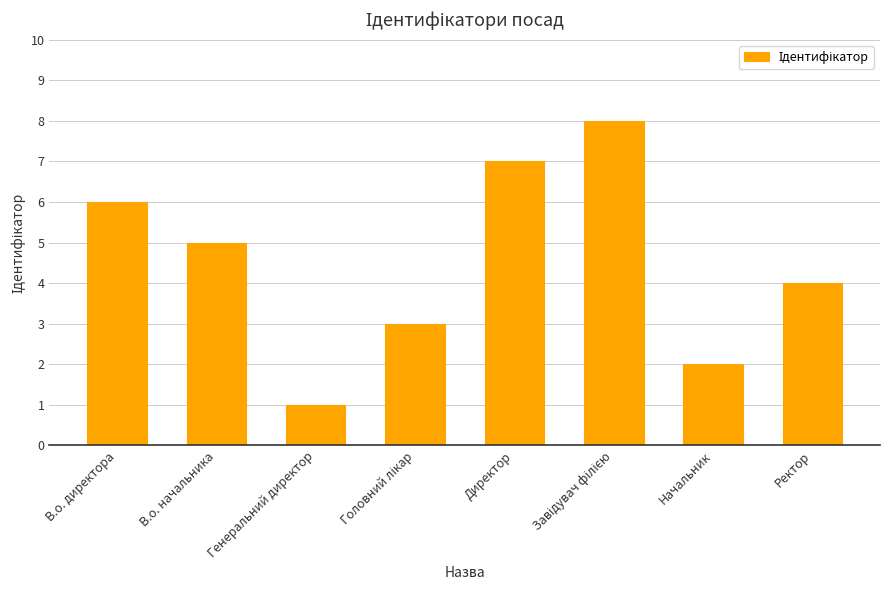

What is the label of the 7th bar from the left?

Начальник